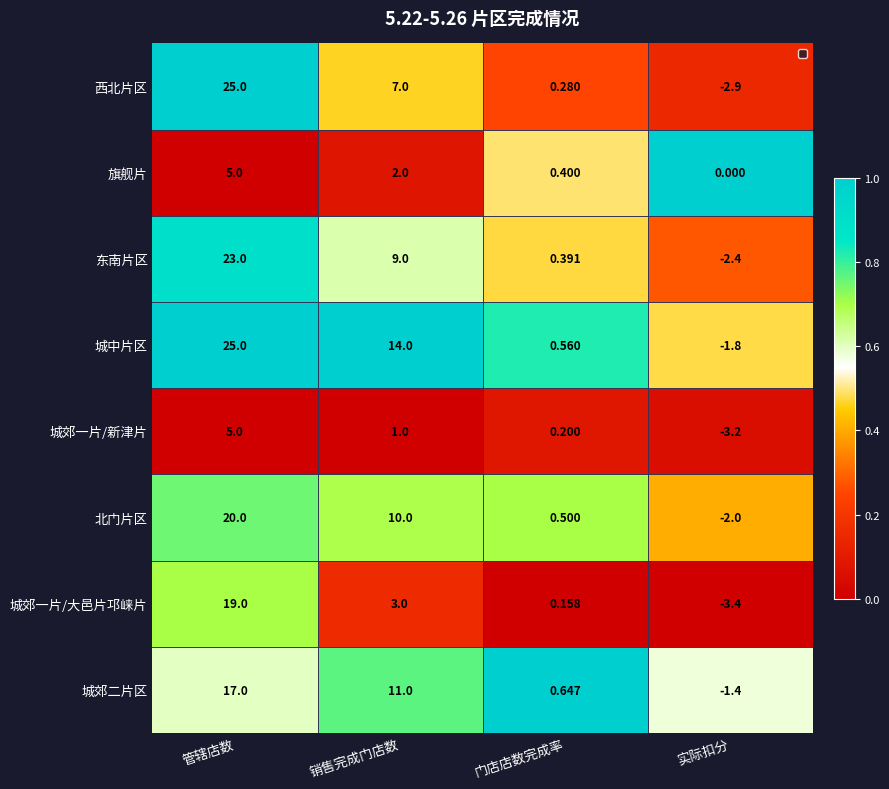

At which label does 城中片区 reach its peak?

管辖店数